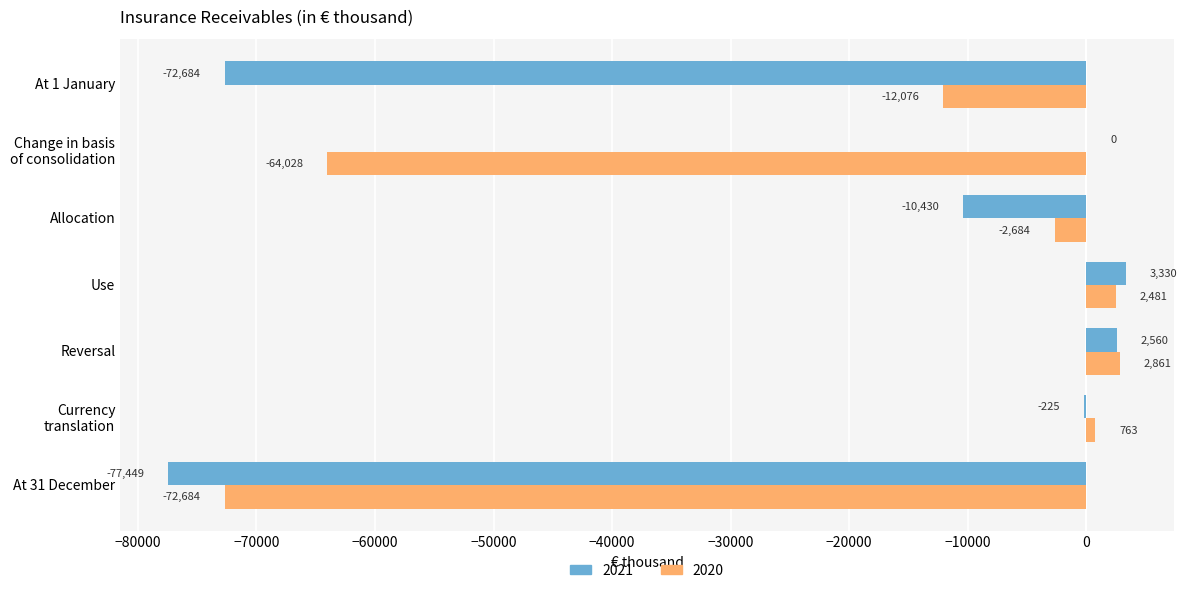

Between At 1 January and Reversal, which series saw the biggest shift?

2021